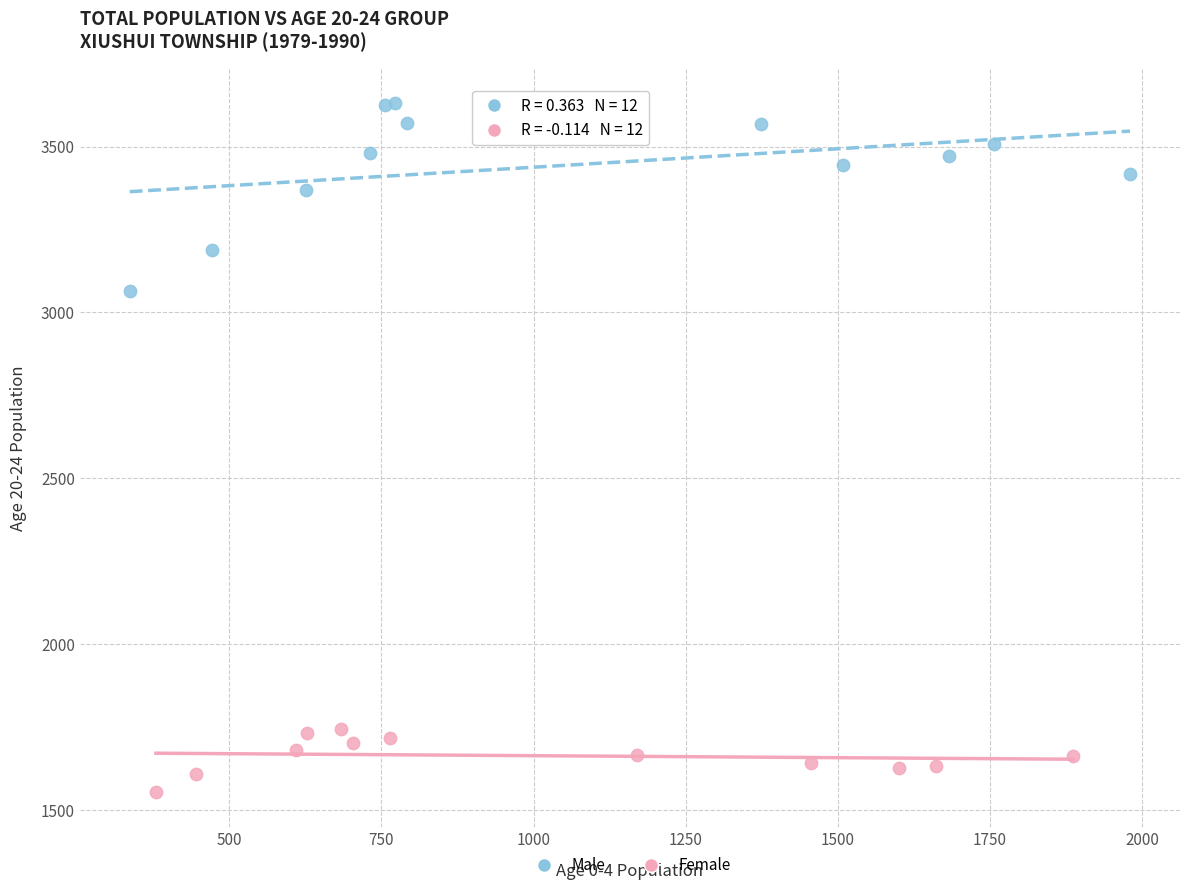

Which series contains the lowest Y value?

Female